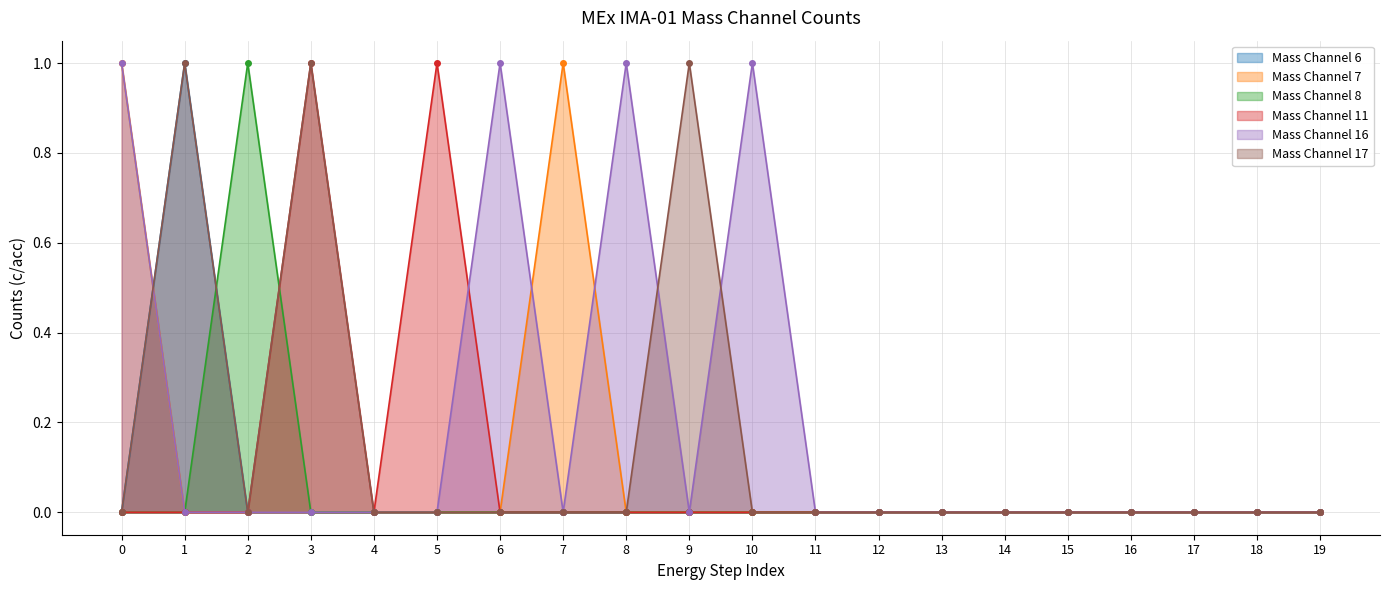

Which series has the largest total across all categories?

Mass Channel 16